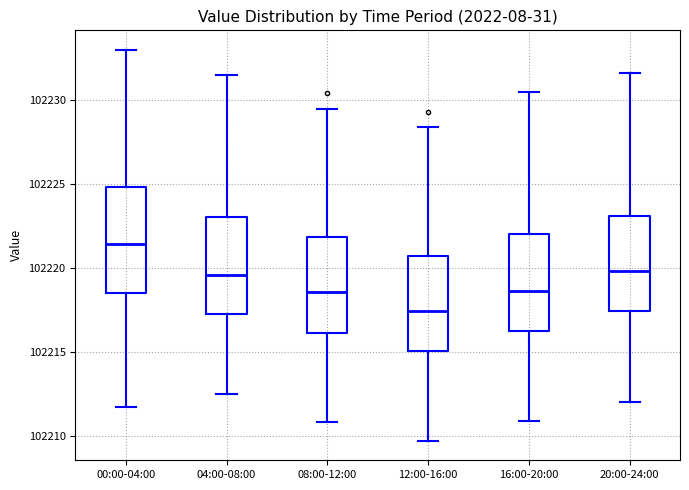

Where does the median line of the box for 00:00-04:00 sit on the y-axis? The values are not printed on the chart, so give them approximately, as read against the axis.

102221.5